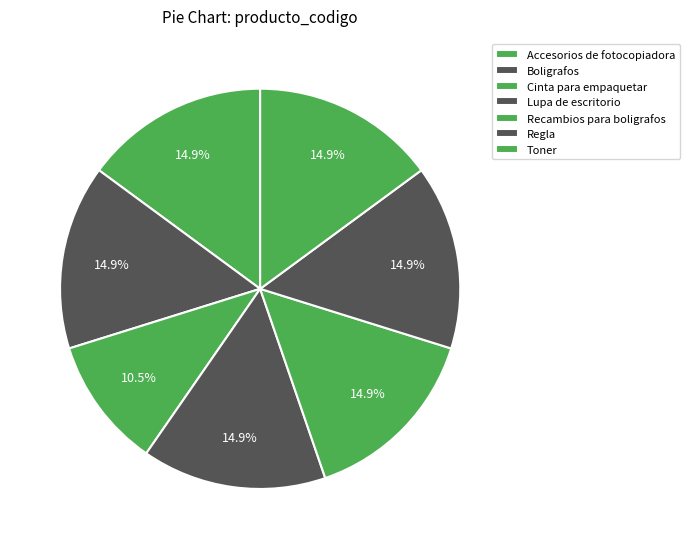

True or false: Recambios para boligrafos accounts for 15% of the total.

True